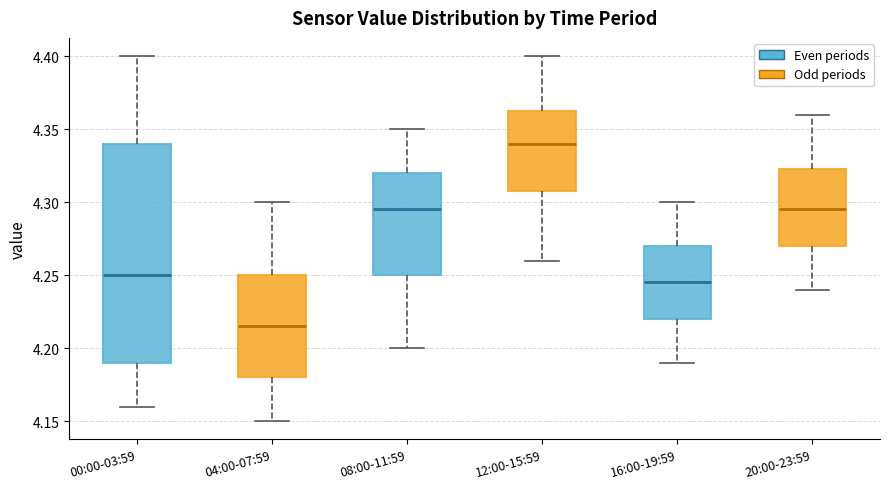

Where is the lower edge of the box for 20:00-23:59 on the y-axis? The values are not printed on the chart, so give them approximately, as read against the axis.

4.270